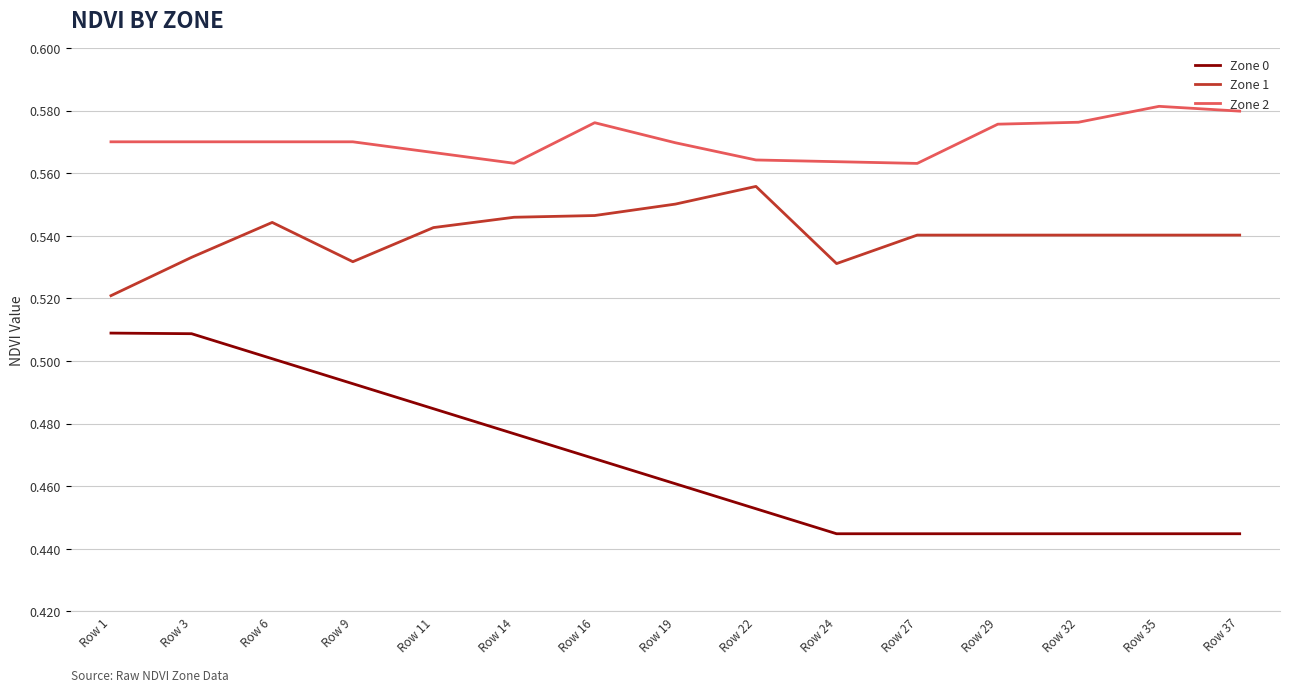

Rank the series by their maximum value, from highest to lowest.

Zone 2, Zone 1, Zone 0